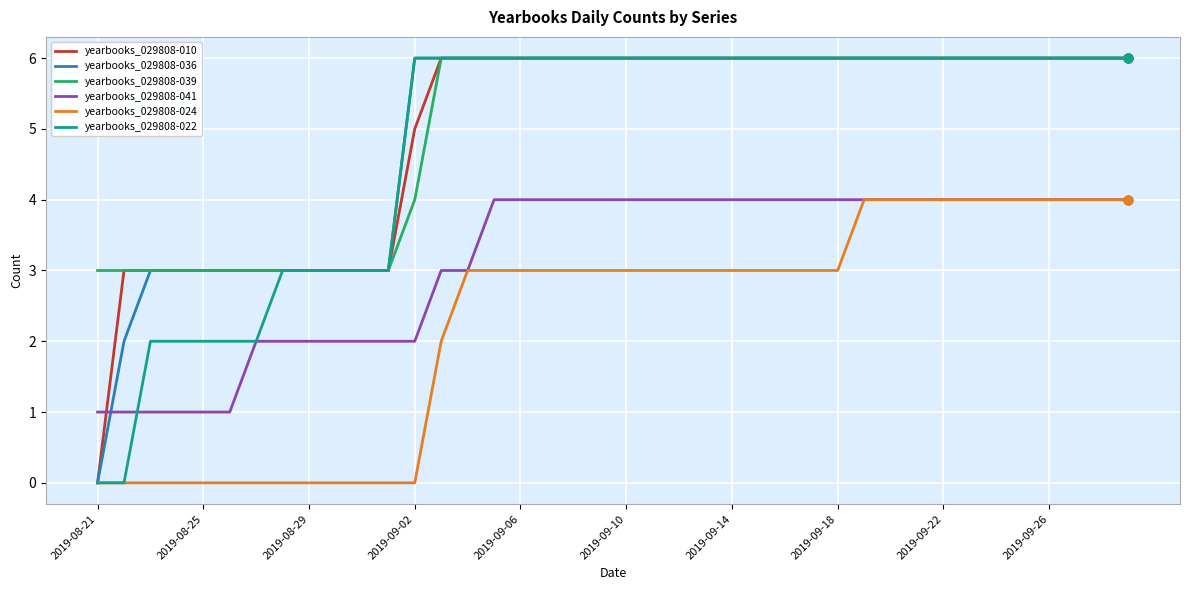

At how many categories does at least one series exceed 0?

40